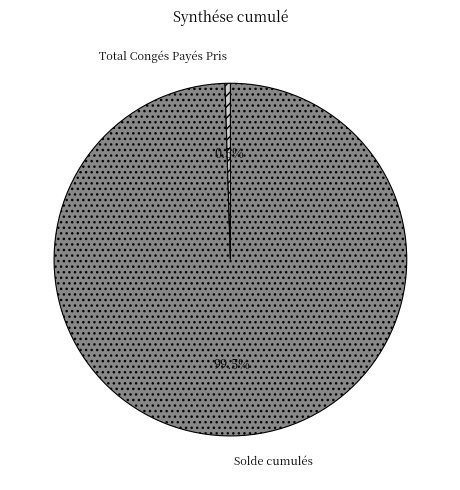

To the nearest percent, what is the combined percentage of Solde cumulés and Total Congés Payés Pris?

100%